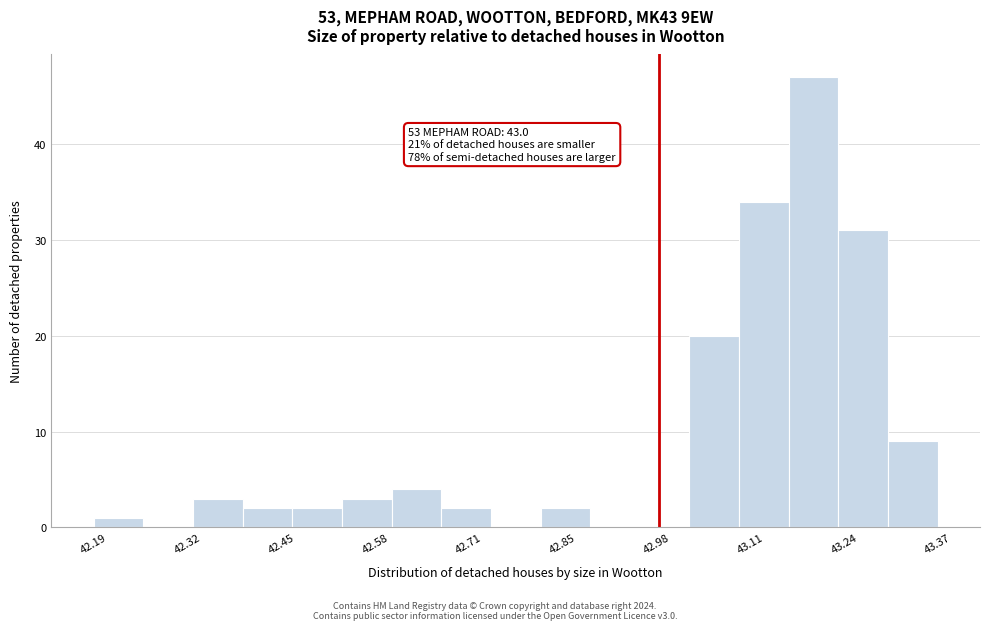

Around what value on the x-axis is the tallest bar? Give the approximate position of its centre, as read against the axis.

43.20